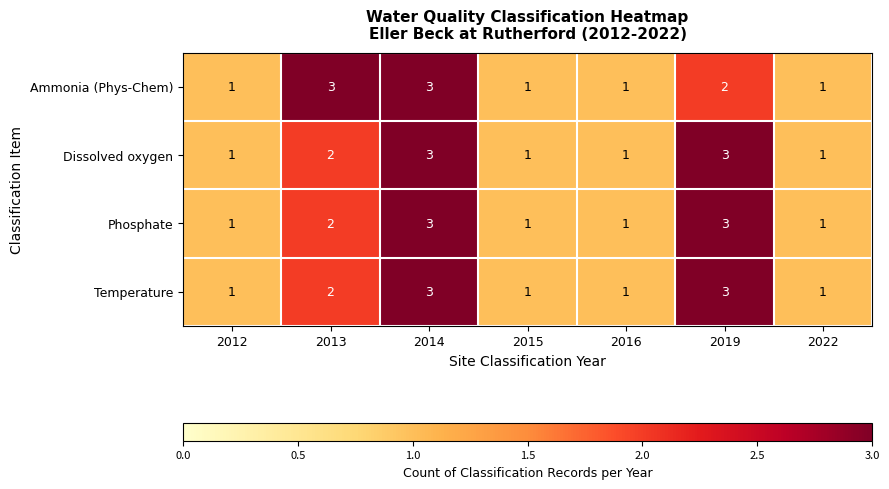

Is the value of Ammonia (Phys-Chem) at 2014 greater than the value of Temperature at 2016?

Yes